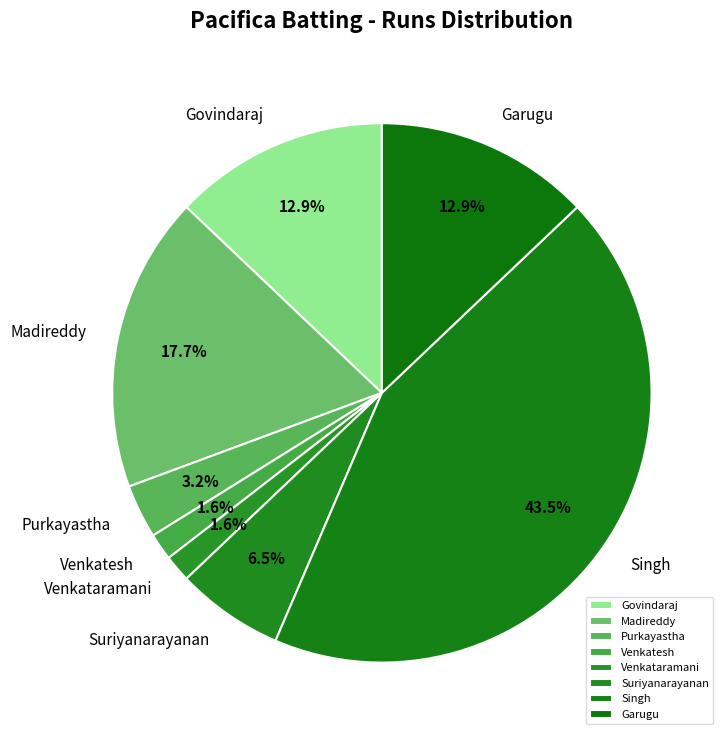

Which has a higher value, Venkatesh or Purkayastha?

Purkayastha